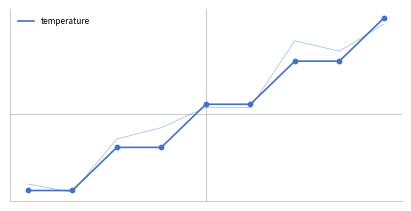

Approximately how many times larger is the value at 7 compared to 4?

1.0